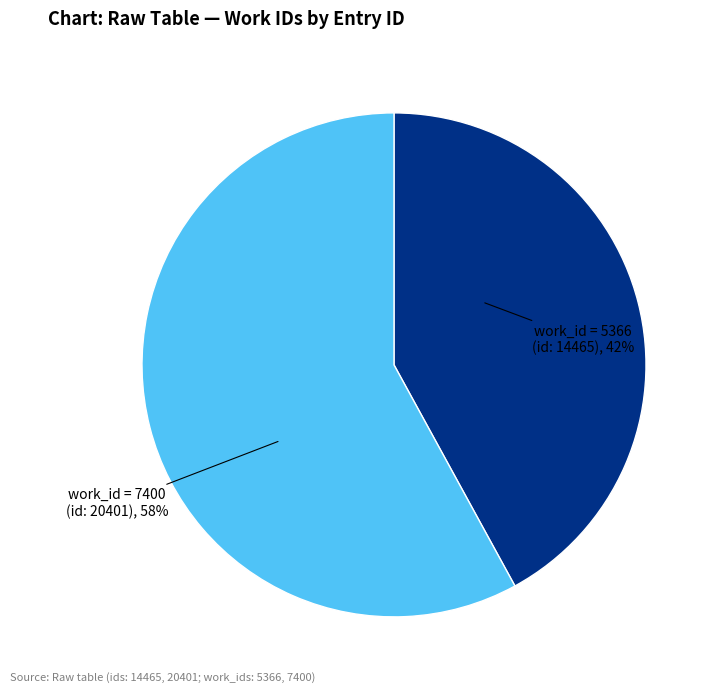

Does any single category account for the majority?

Yes